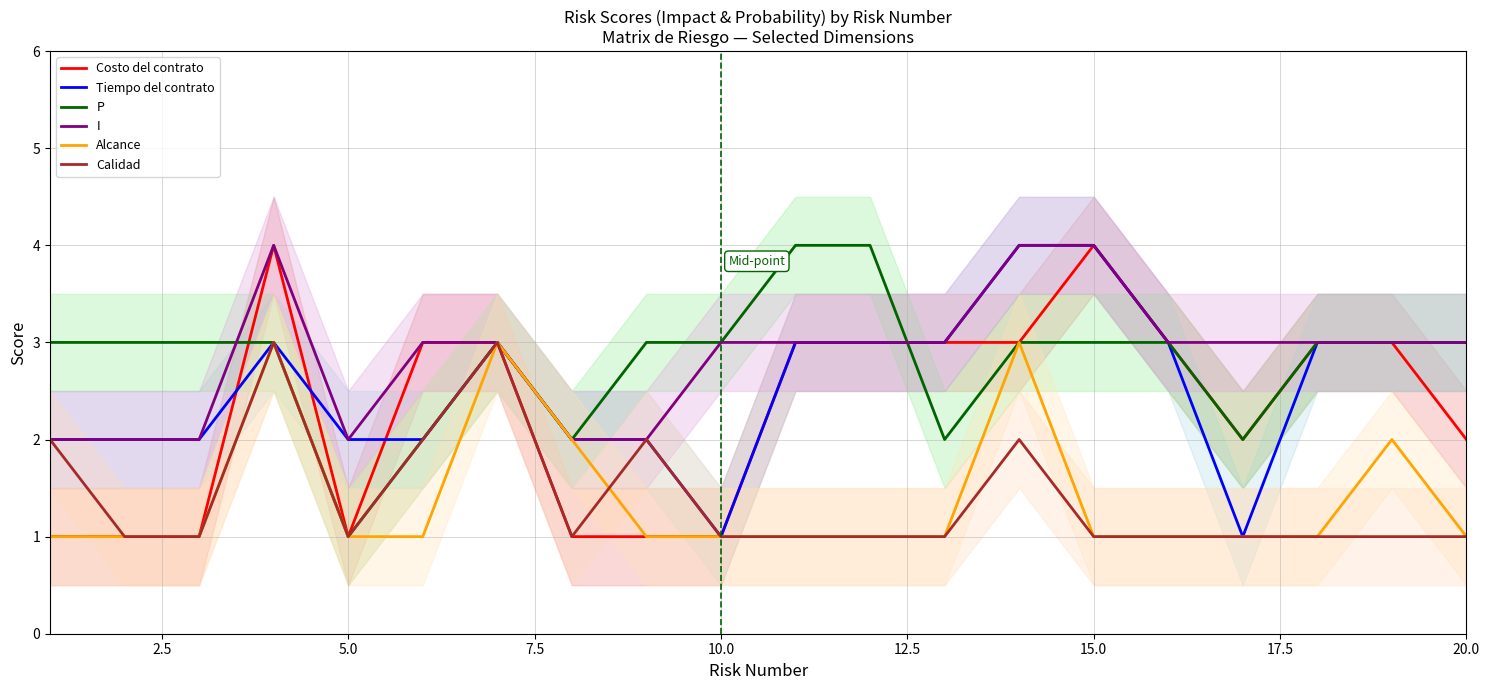

What is the highest value of the P series?

4